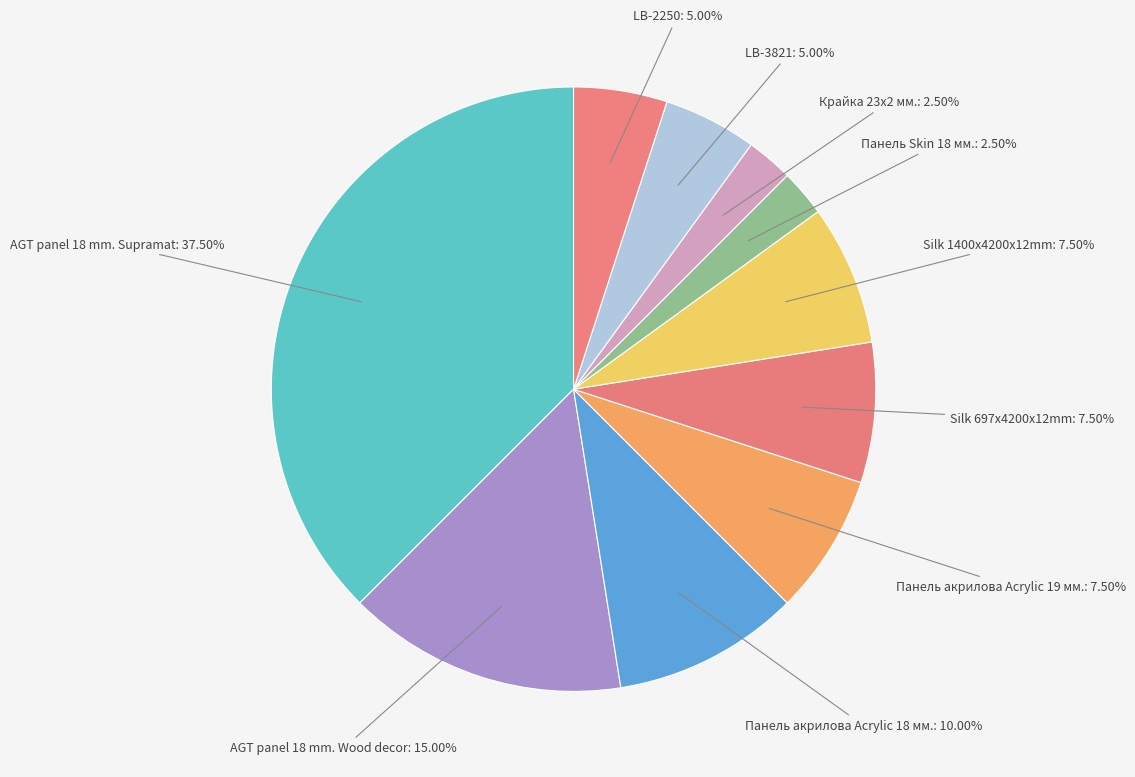

Which category has the smallest portion of the pie?

Панель Skin 18 мм.